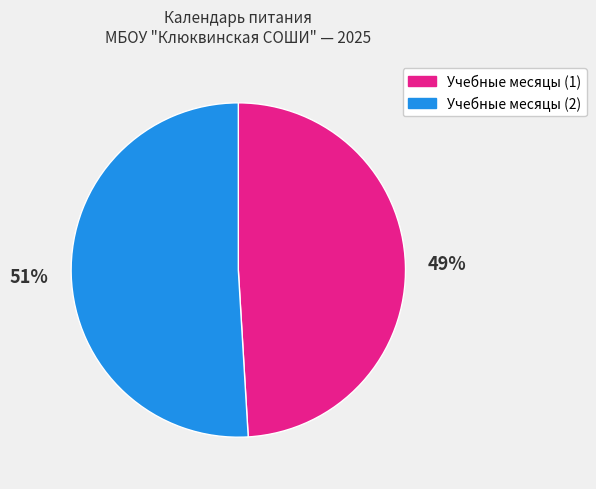

Is Учебные месяцы (2) the majority of the pie?

Yes